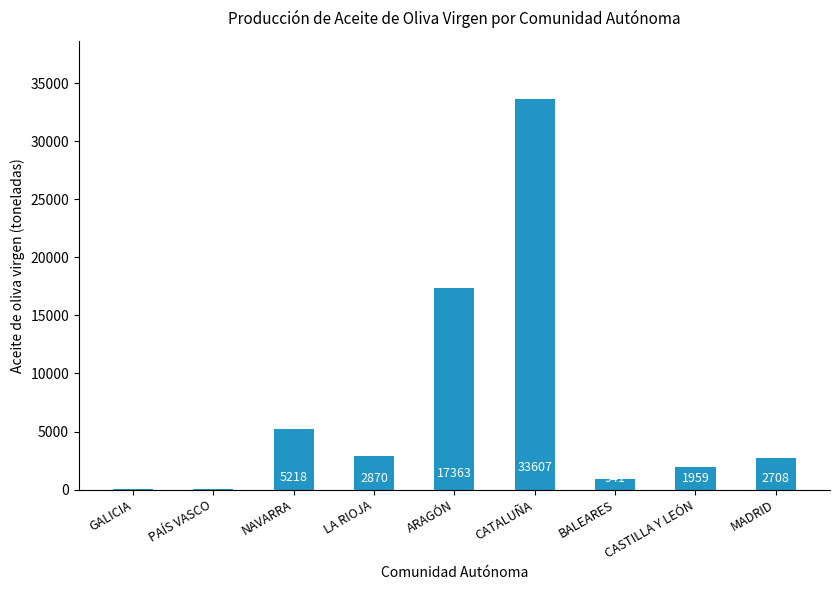

How many data points does each series have?

9